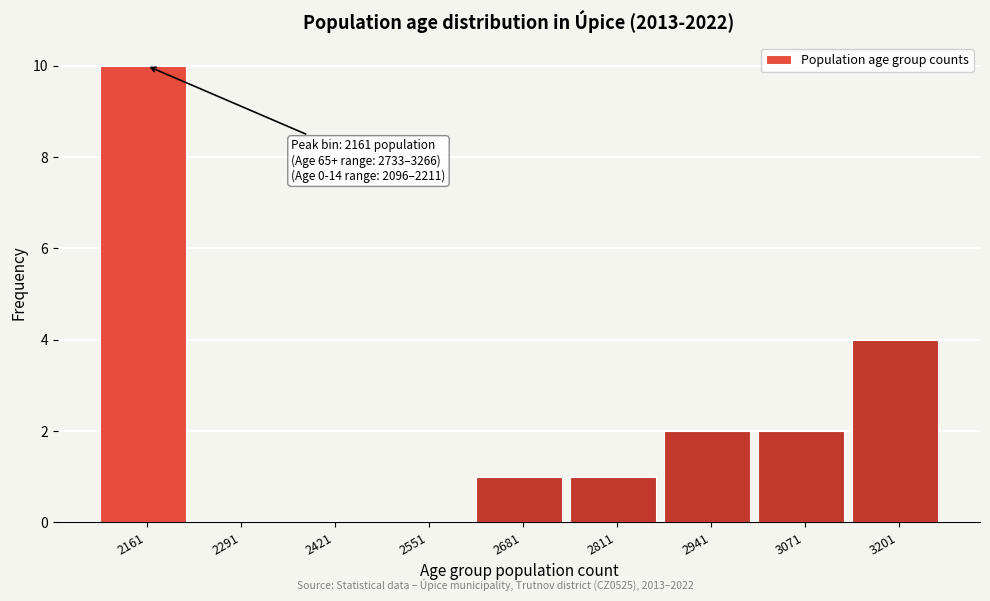

Over which range of the x-axis is the bar tallest?

2096 to 2226